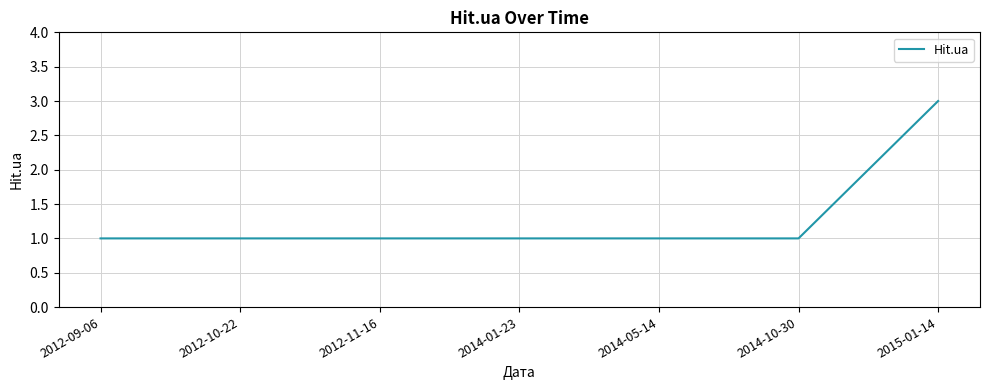

The chart shows a value of 0 at 2012-09-06. True or false?

False